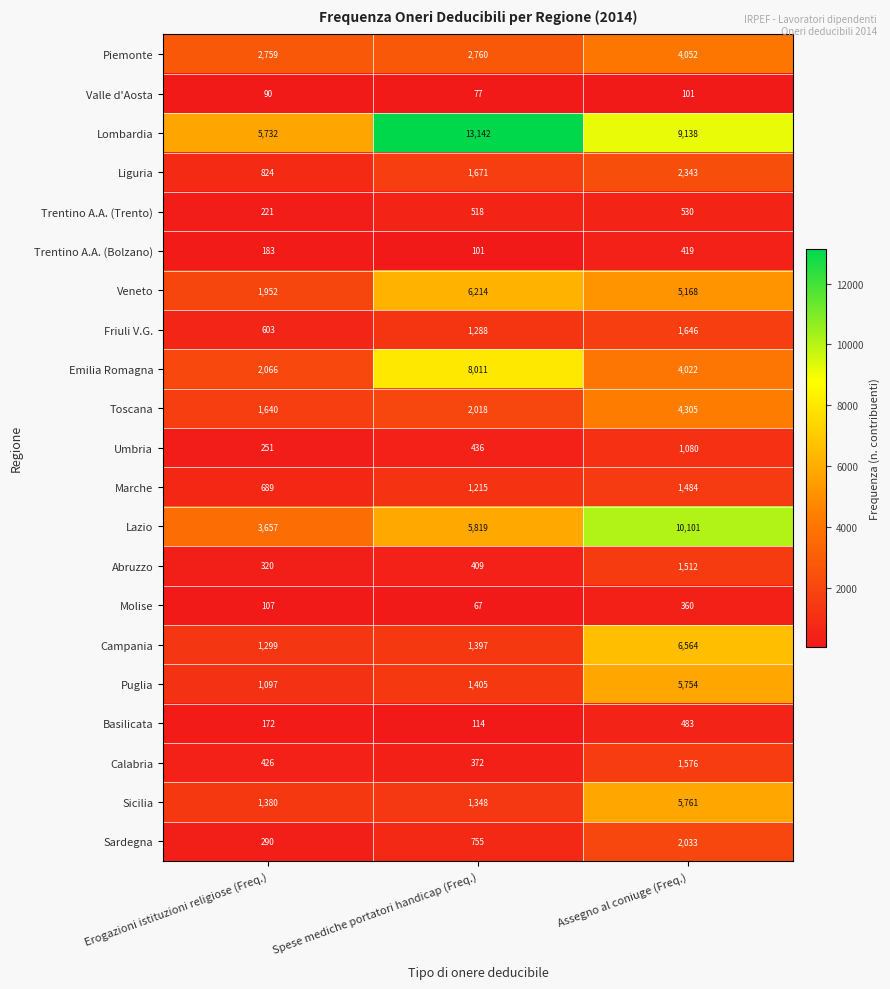

Rank the series at Assegno al coniuge (Freq.) from lowest to highest value.

Valle d'Aosta, Molise, Trentino A.A. (Bolzano), Basilicata, Trentino A.A. (Trento), Umbria, Marche, Abruzzo, Calabria, Friuli V.G., Sardegna, Liguria, Emilia Romagna, Piemonte, Toscana, Veneto, Puglia, Sicilia, Campania, Lombardia, Lazio